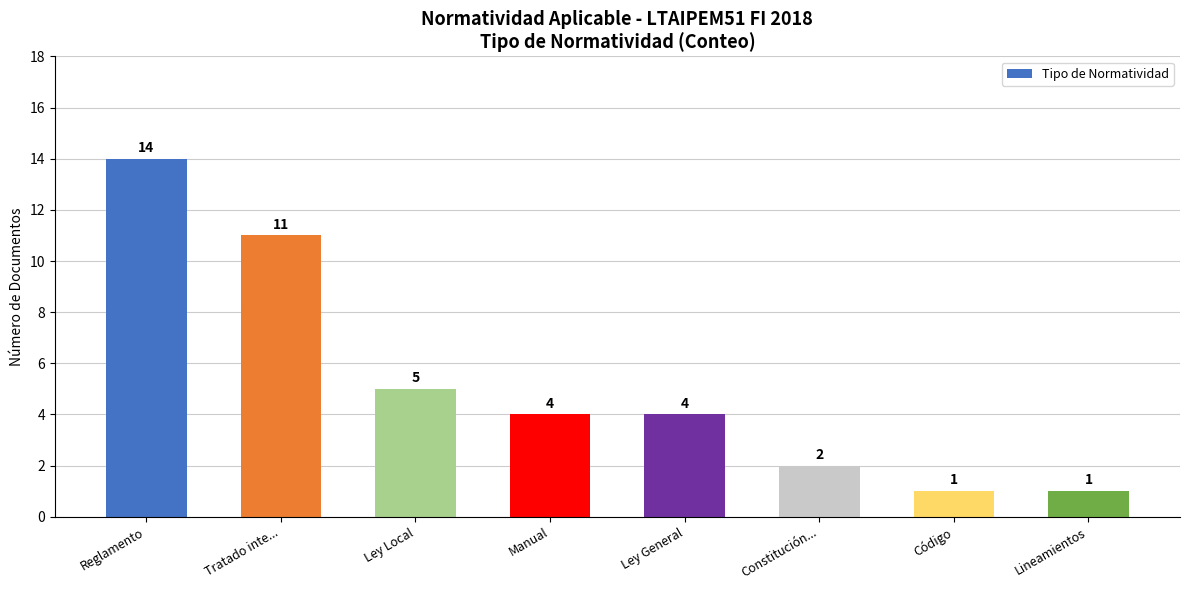

Which category has the highest value across all series?

Reglamento